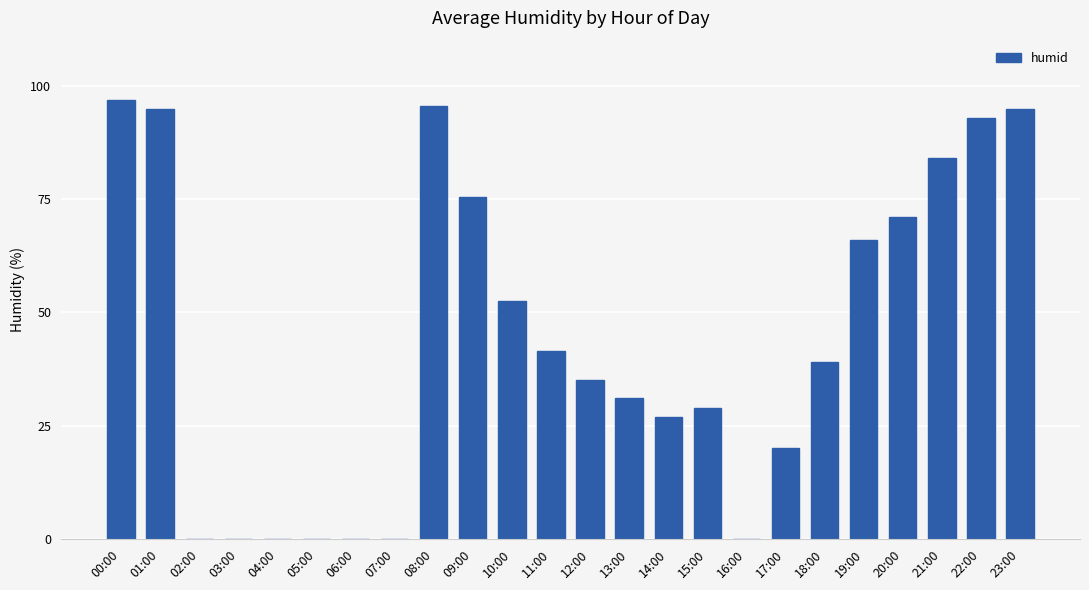

True or false: the data shows 61.0 at 07:00.

False